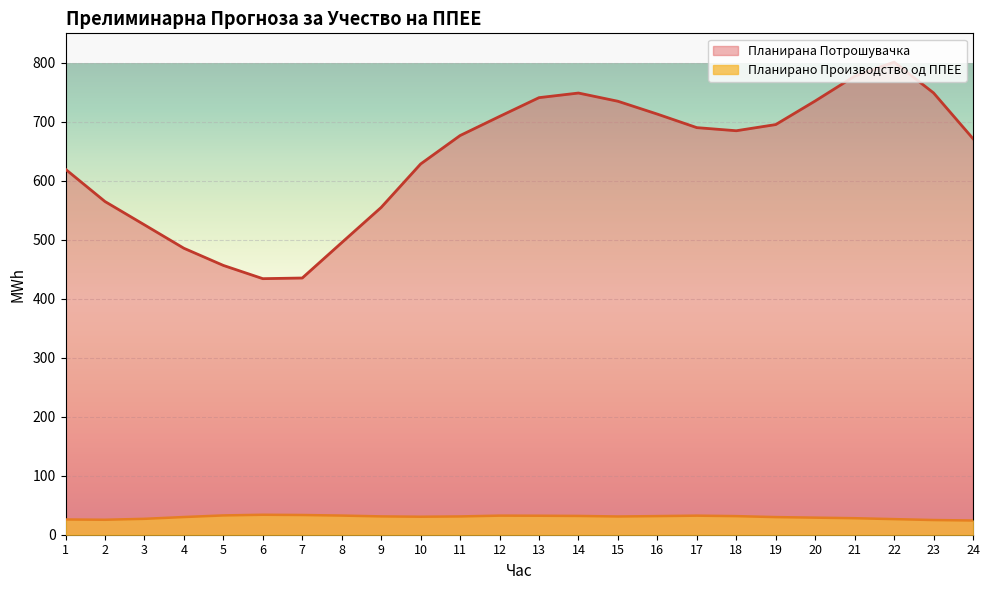

Where is the first local minimum for Планирана Потрошувачка?

6